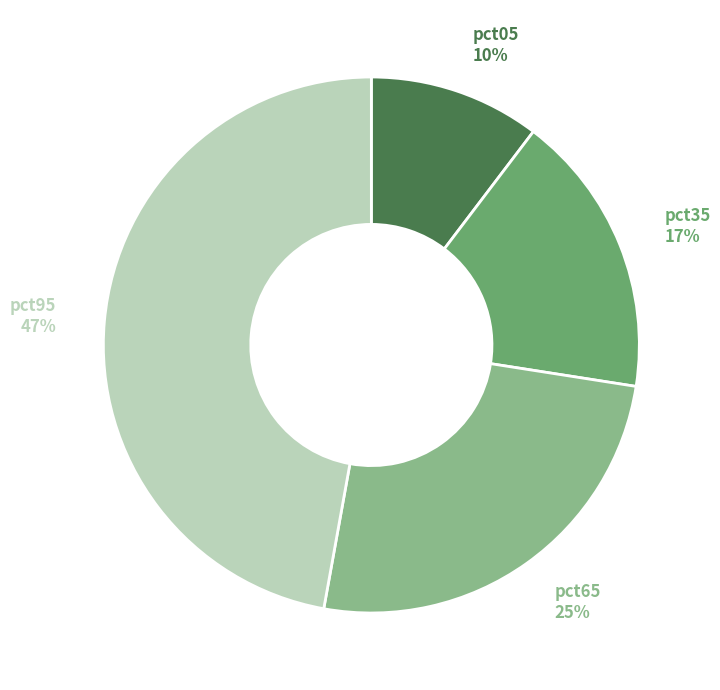

To the nearest percent, what is the difference between the largest and smallest slice percentages?

37%